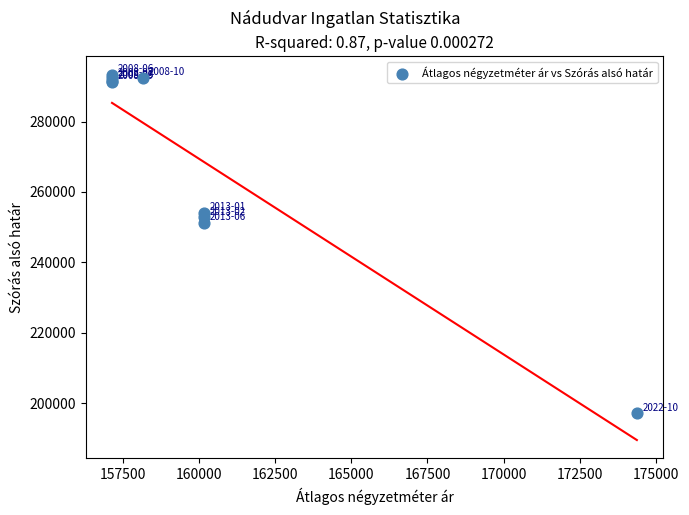

What Y value in the scatter plot is closest to 245225?

251197